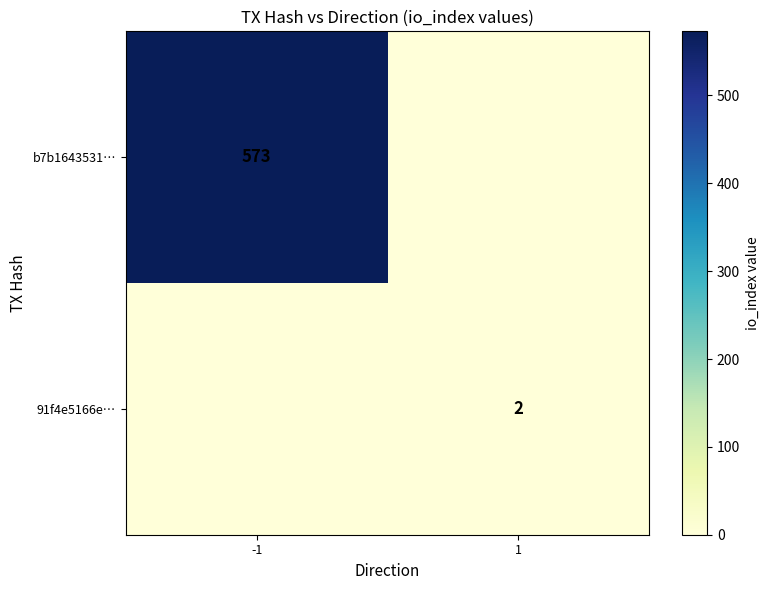

Rank the series by their average value, from highest to lowest.

b7b1643531…, 91f4e5166e…